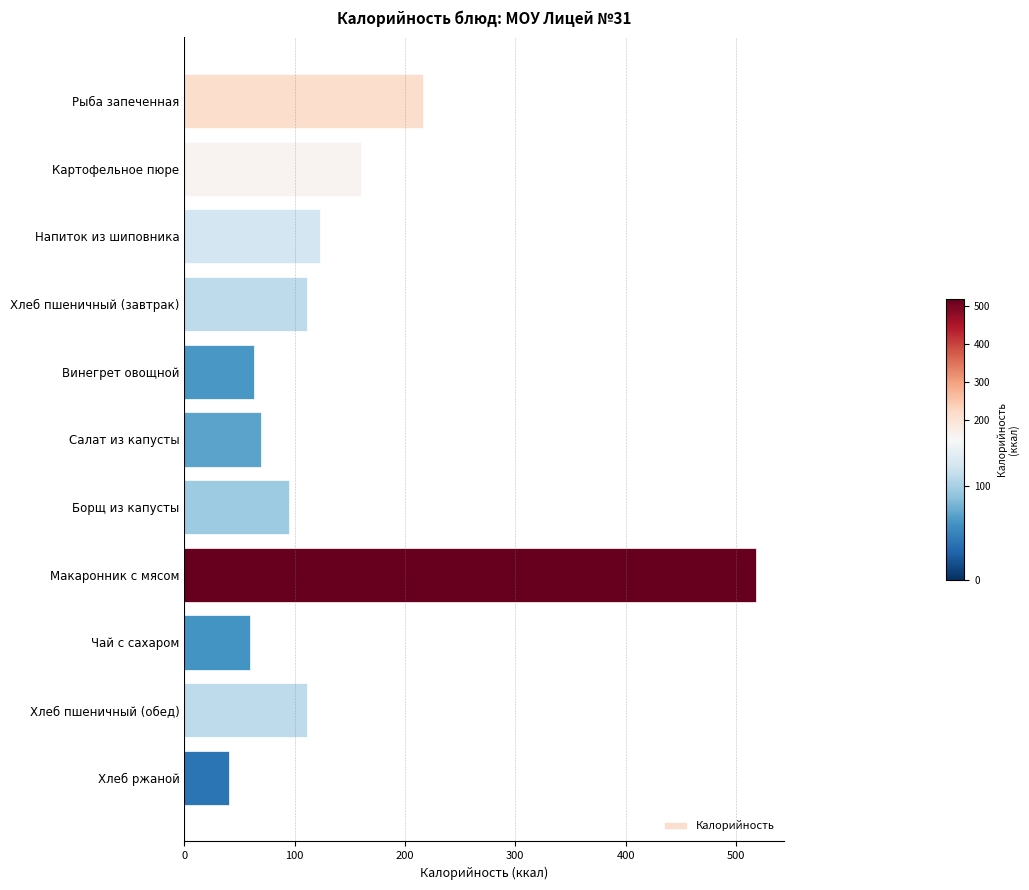

What is the label of the 11th bar from the top?

Хлеб ржаной